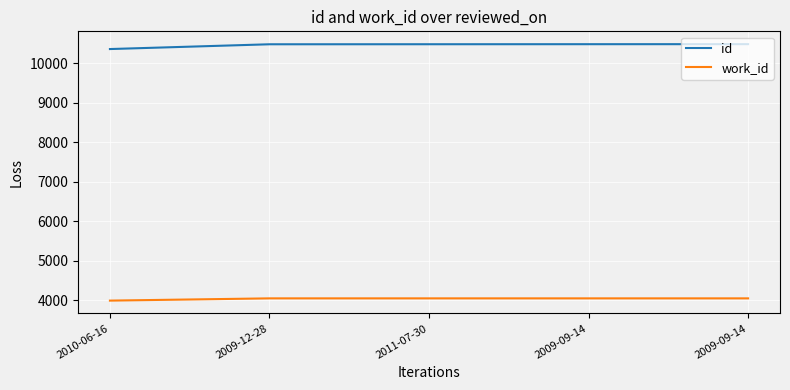

What are all the series names shown in the legend?

id, work_id